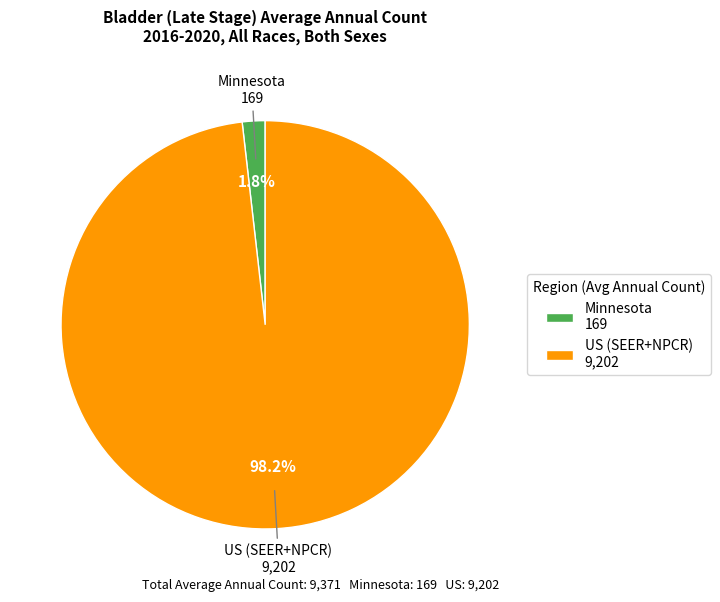

Which category has the smallest portion of the pie?

Minnesota